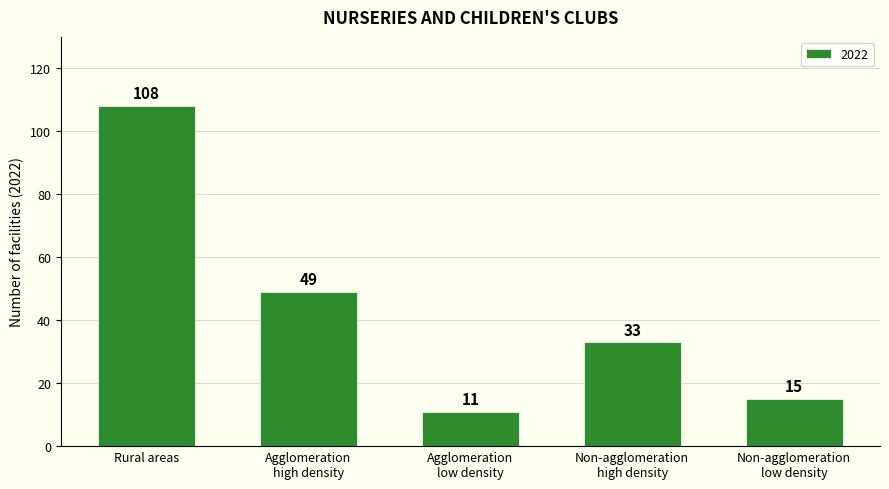

At which label does the data first exceed 33?

Rural areas